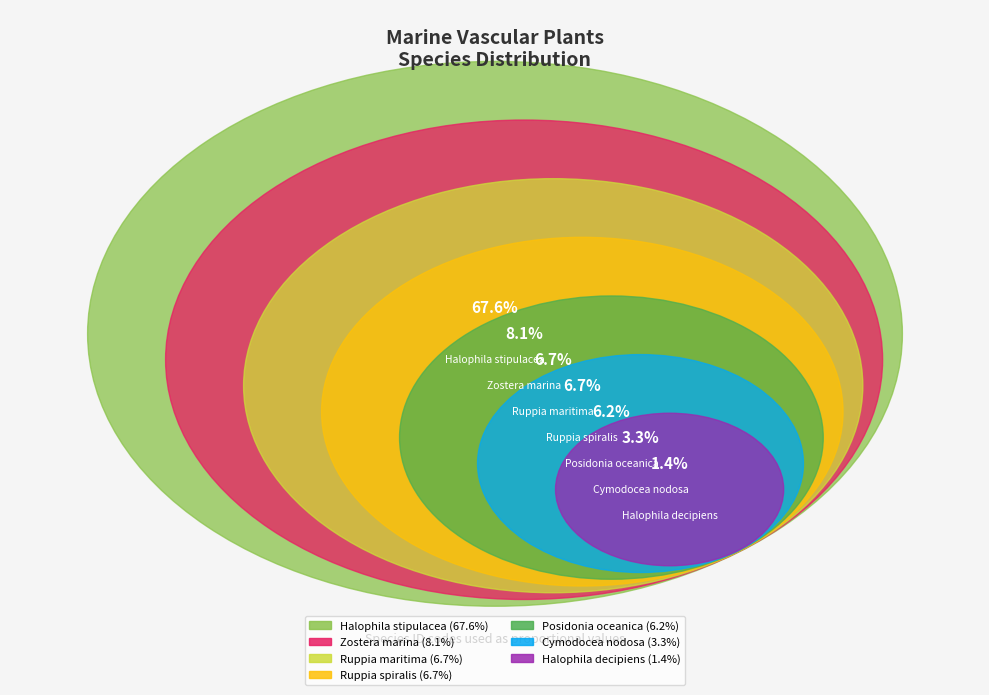

Is it true that Cymodocea nodosa is 3% of the pie?

True